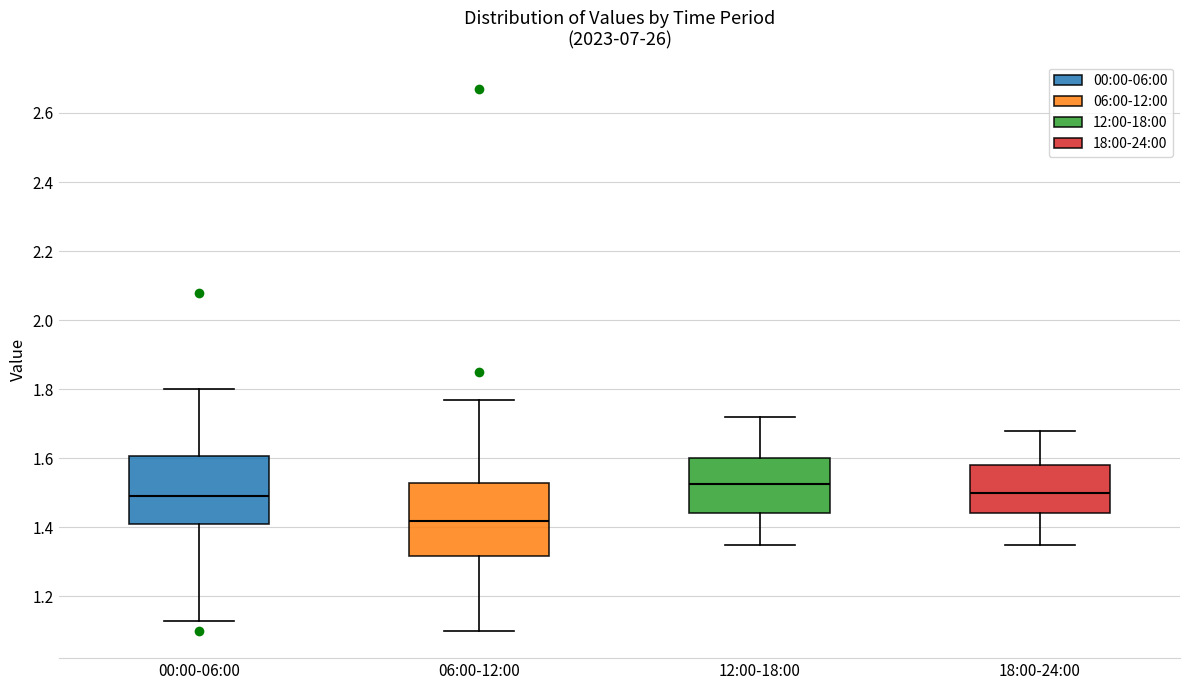

Reading left to right, transcribe this box plot: for each box, give where its median line is, the range the box spans, and where its two whiskers end, as read against the y-axis. The values are not printed on the chart, so give them approximately, as read against the axis.

00:00-06:00: median 1.50, box 1.42 to 1.60, whiskers 1.14 to 1.80
06:00-12:00: median 1.42, box 1.32 to 1.52, whiskers 1.10 to 1.78
12:00-18:00: median 1.52, box 1.44 to 1.60, whiskers 1.36 to 1.72
18:00-24:00: median 1.50, box 1.44 to 1.58, whiskers 1.36 to 1.68